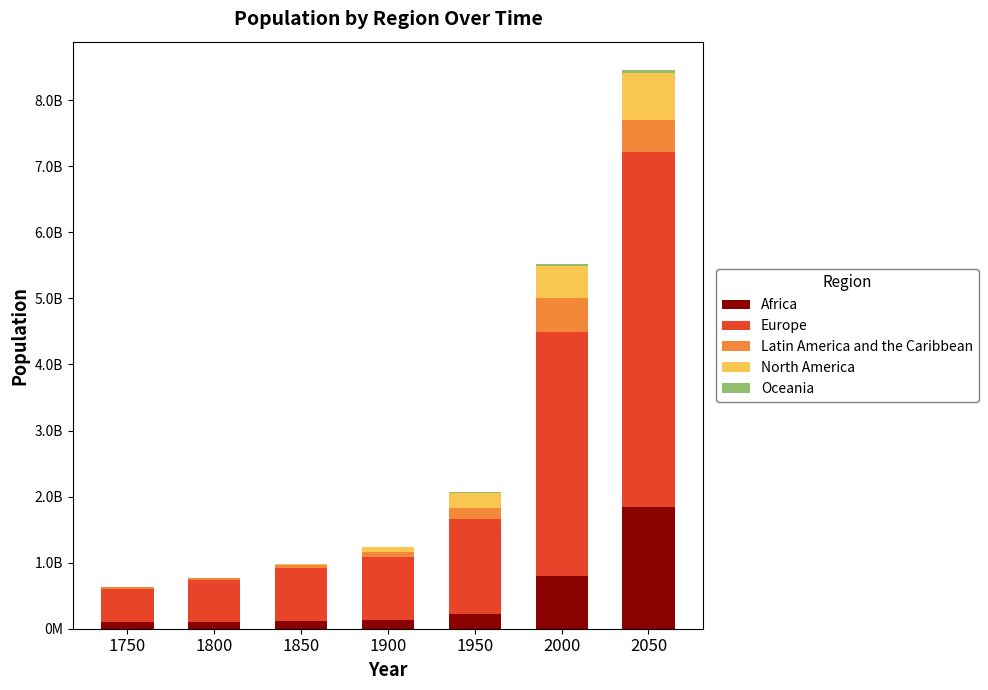

Does the chart contain stacked bars?

Yes